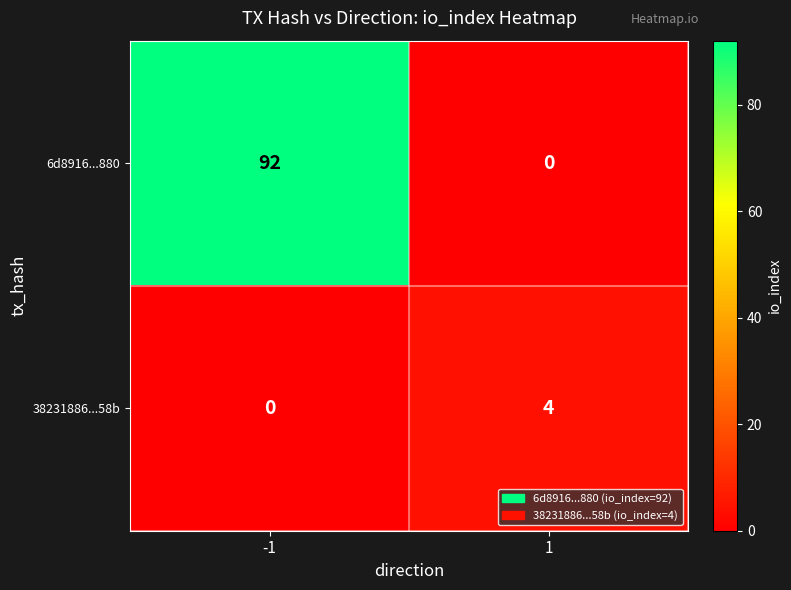

What is the highest value of the 38231886...58b series?

4